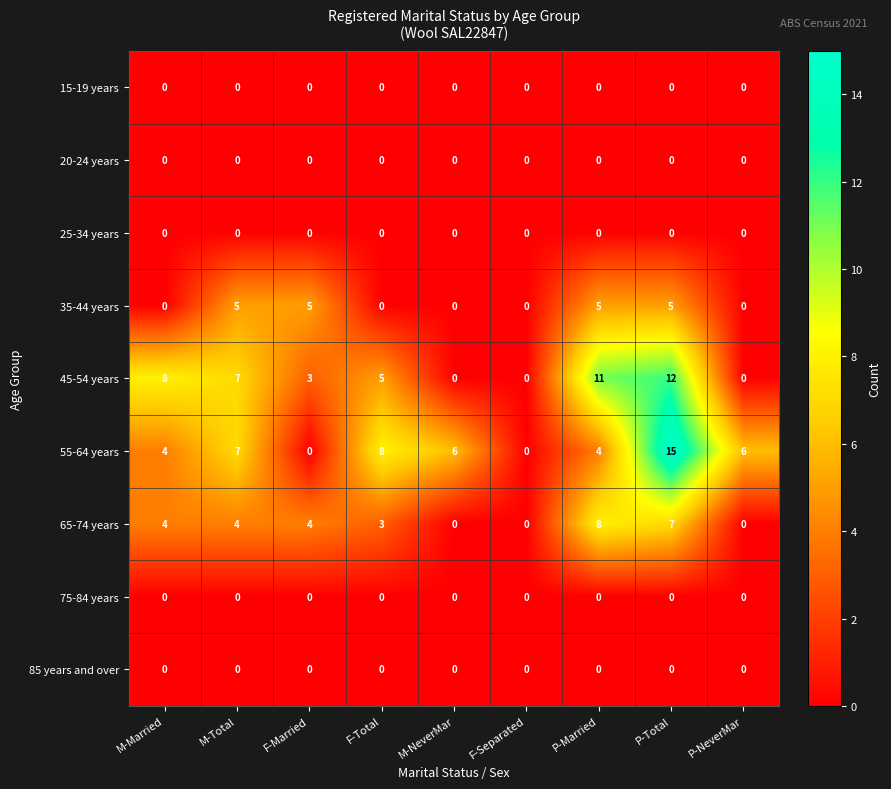

What is the maximum value shown in the chart?

15